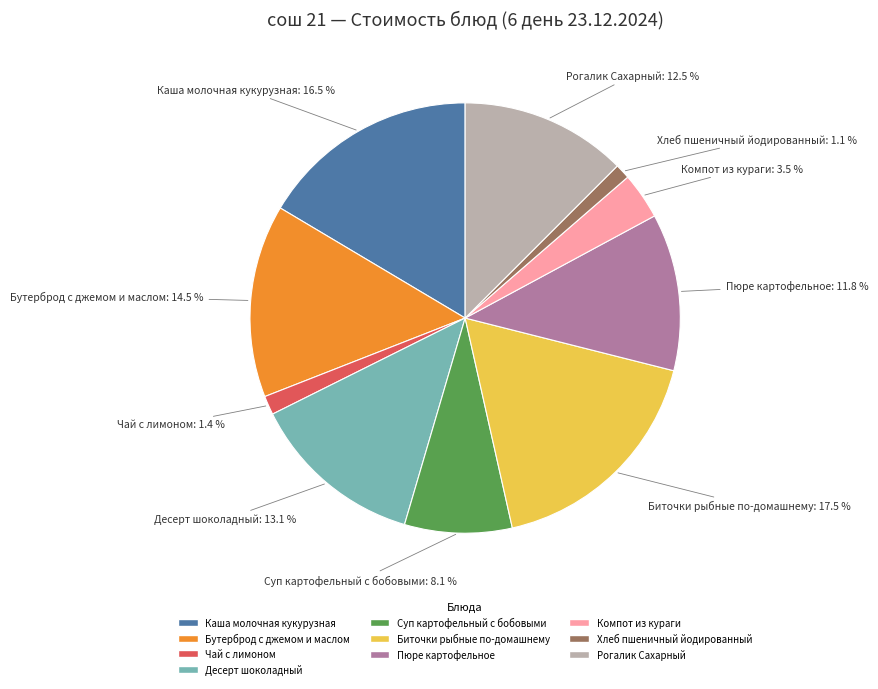

Between Чай с лимоном and Бутерброд с джемом и маслом, which is larger?

Бутерброд с джемом и маслом